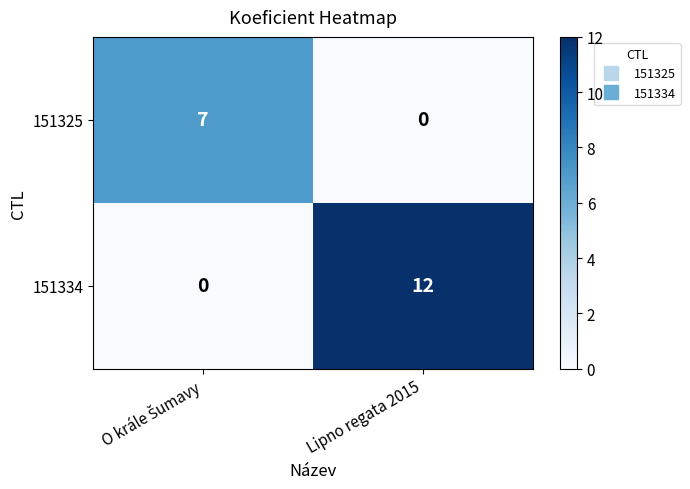

Reading left to right, what are all the values shown in this chart?

151325: 7	0
151334: 0	12